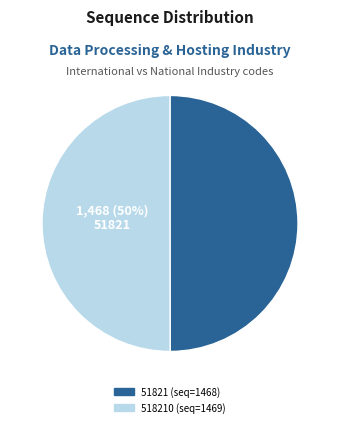

To the nearest percent, what is the average slice percentage?

50%